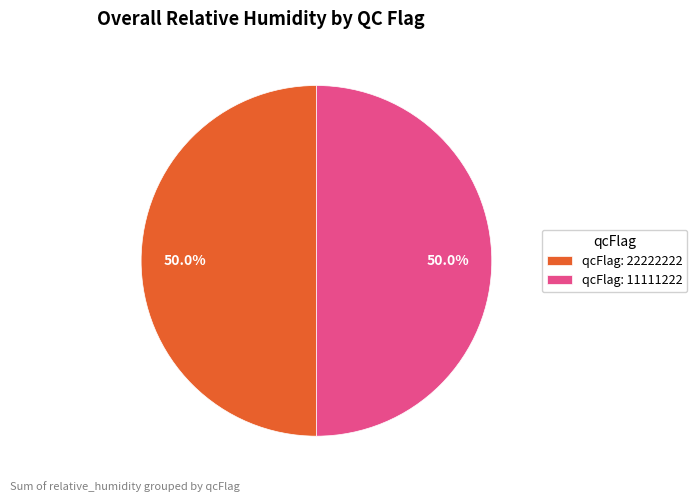

What portion of the pie excludes qcFlag: 11111222?

50.0%